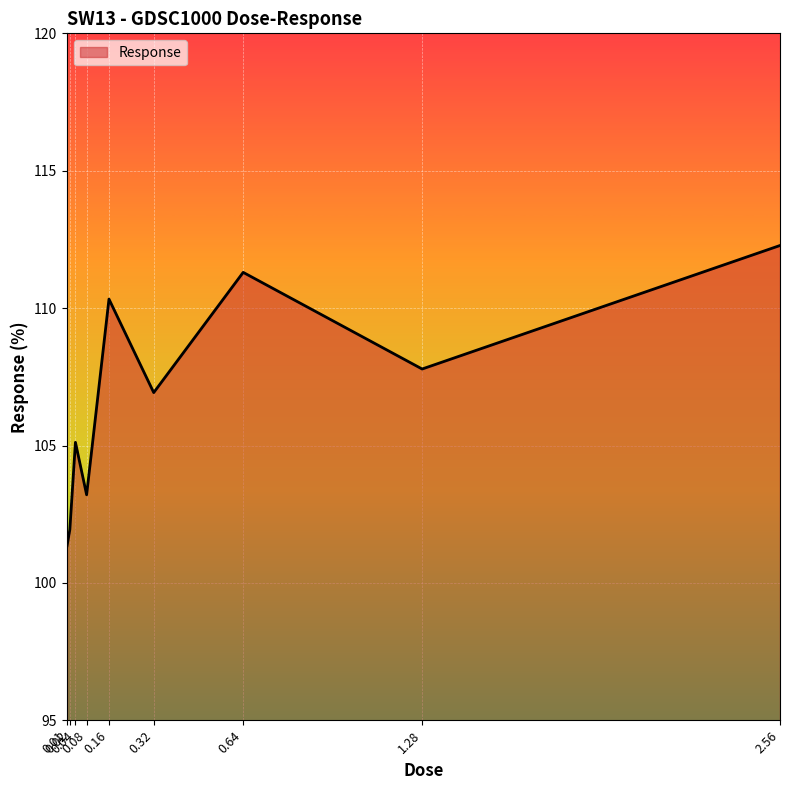

True or false: the data shows 54.2 at 1.28.

False